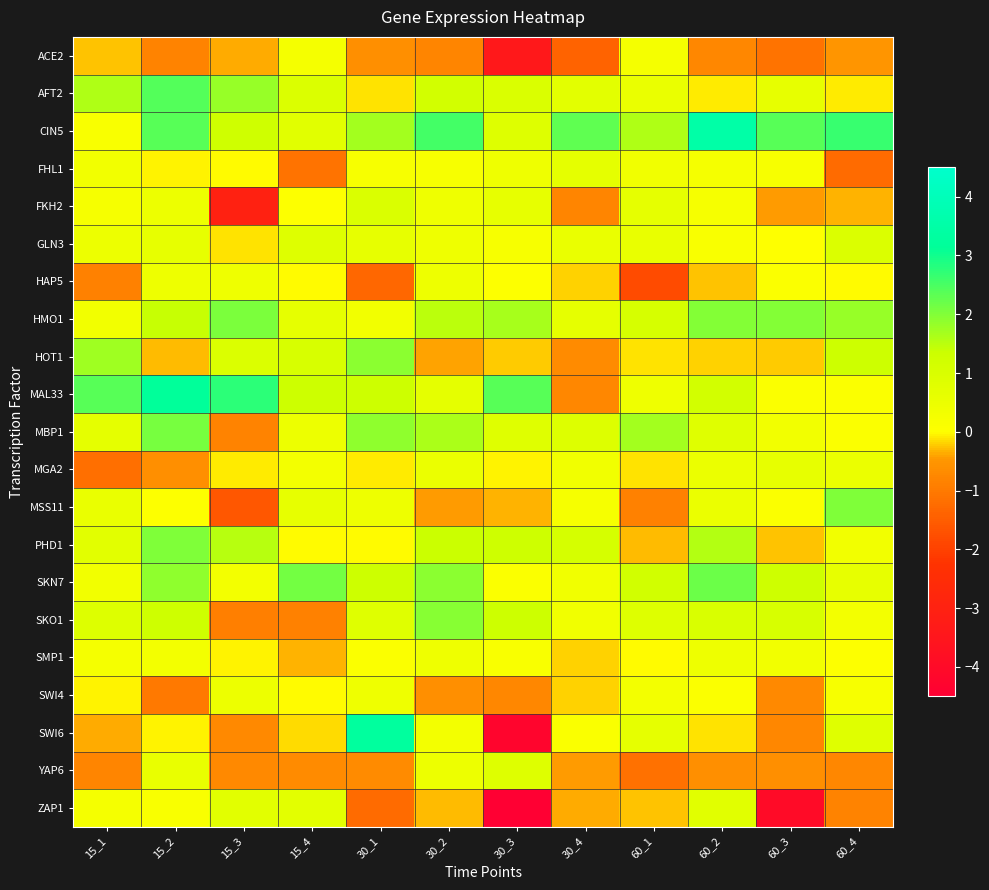

Rank the series at 60_1 from highest to lowest value.

MBP1, CIN5, SKN7, HMO1, SKO1, FKH2, SWI6, GLN3, AFT2, MAL33, FHL1, SWI4, ACE2, SMP1, MGA2, HOT1, ZAP1, PHD1, MSS11, YAP6, HAP5